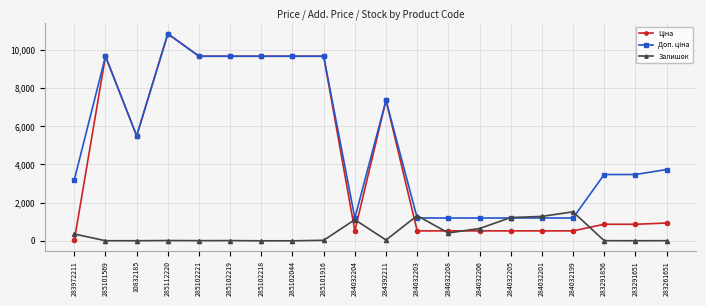

What position from the right is 283972211?

20